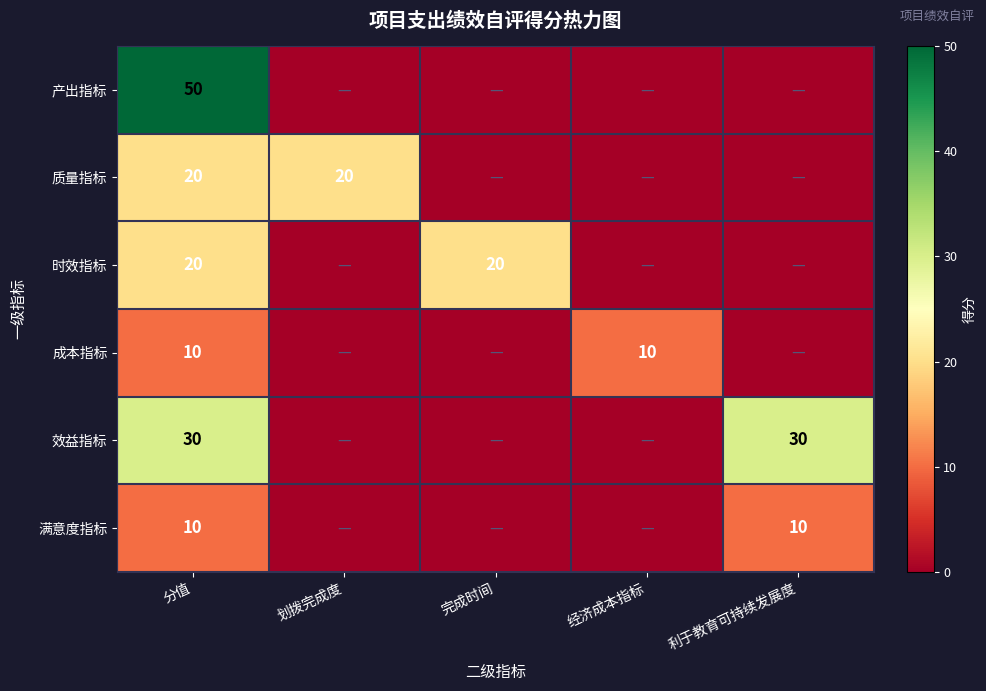

What is the total value across all series at 完成时间?

20